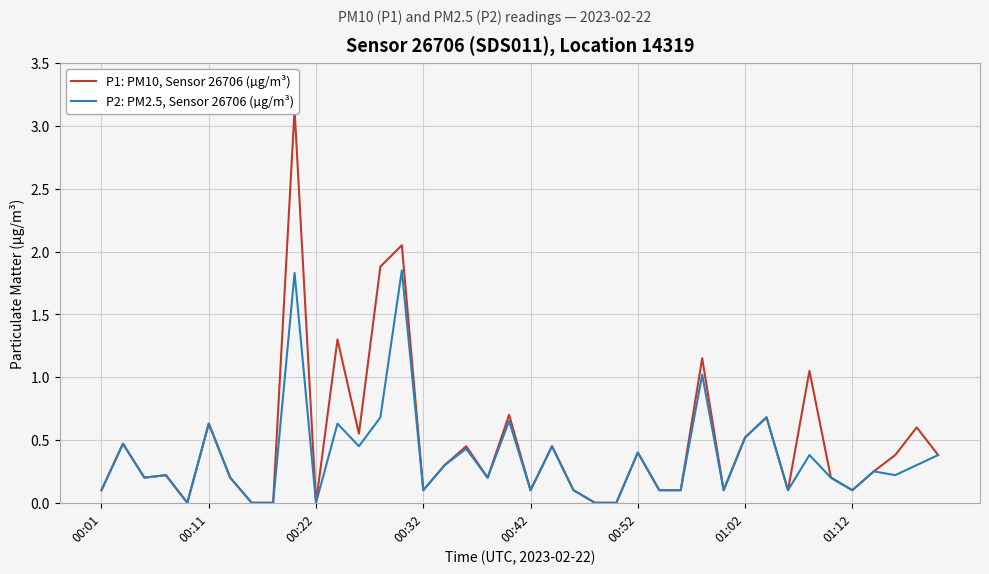

Is it true that P2: PM2.5, Sensor 26706 (µg/m³) equals 0.2 at 00:52?

False